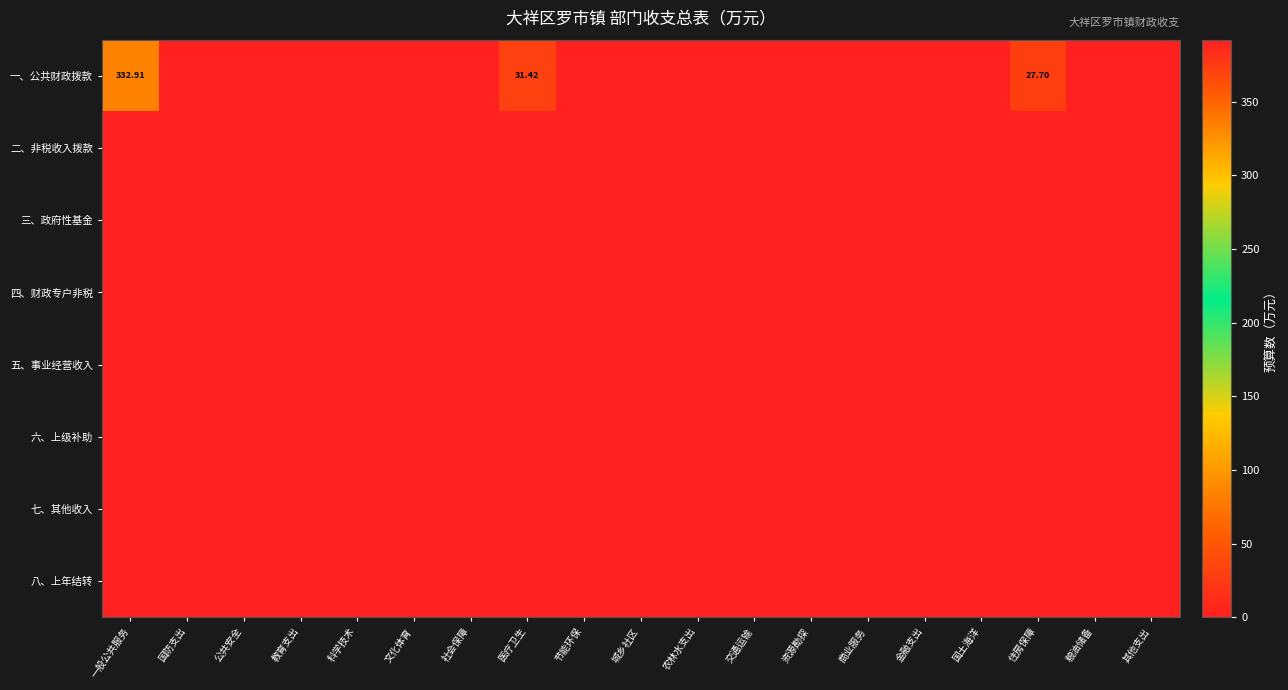

Which series has the largest total across all categories?

一、公共财政拨款